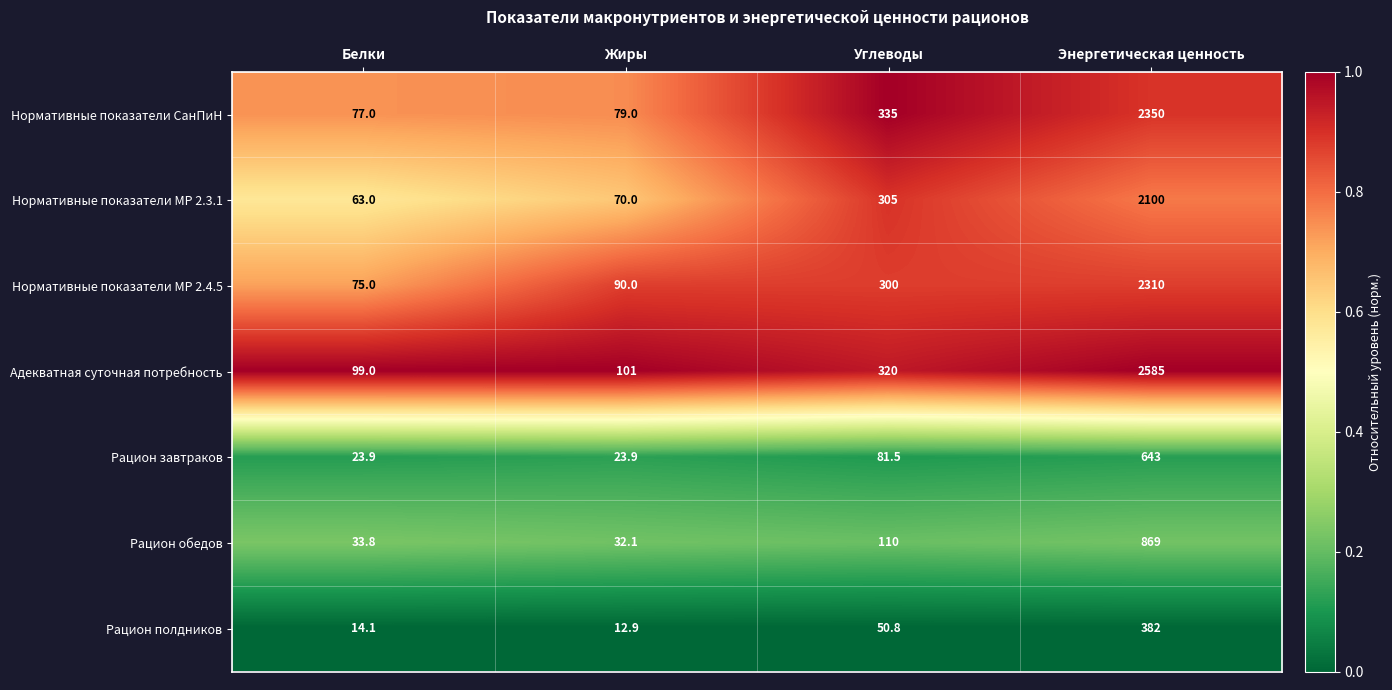

Reading right to left, extract all data points from this chart.

Нормативные показатели СанПиН: 2350.0	335.0	79.0	77.0
Нормативные показатели МР 2.3.1: 2100.0	305.0	70.0	63.0
Нормативные показатели МР 2.4.5: 2310.0	300.0	90.0	75.0
Адекватная суточная потребность: 2585.0	320.0	101.0	99.0
Рацион завтраков: 643.0	81.5	23.9	23.9
Рацион обедов: 869.0	110.0	32.1	33.8
Рацион полдников: 382.0	50.8	12.9	14.1